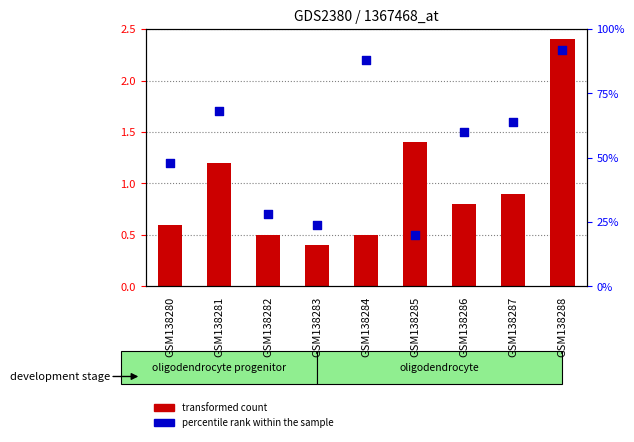

At which category is the sum across all series the highest?

GSM138288